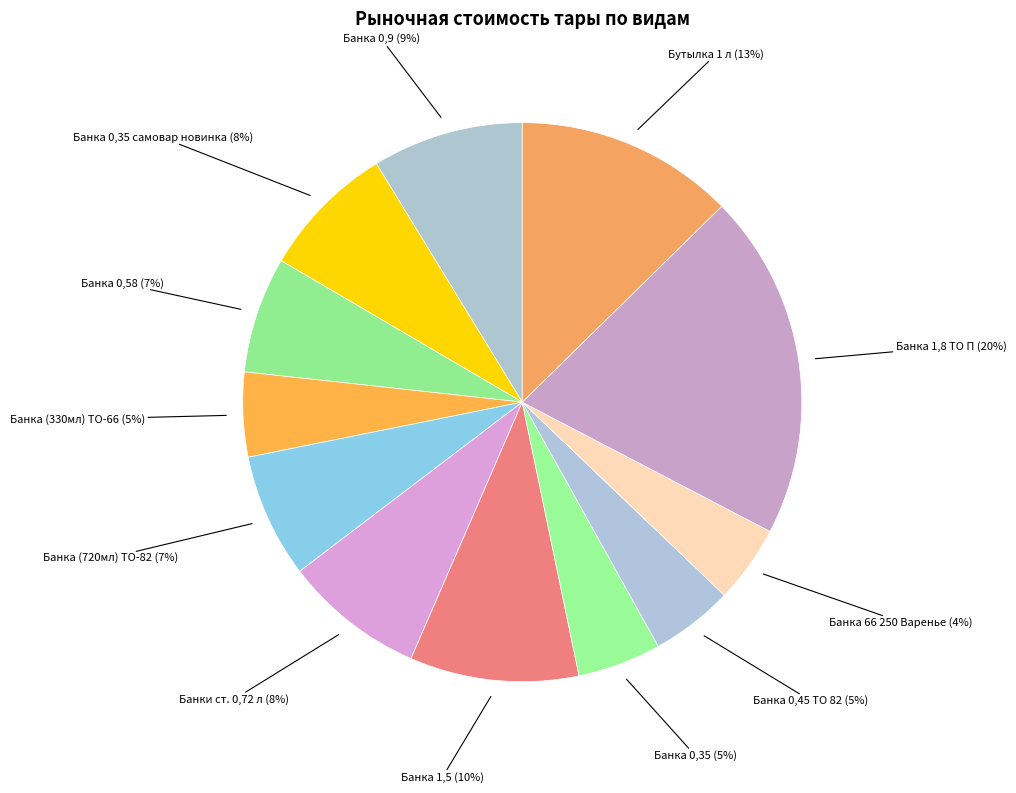

Which slice is the largest?

Банка 1,8 ТО П